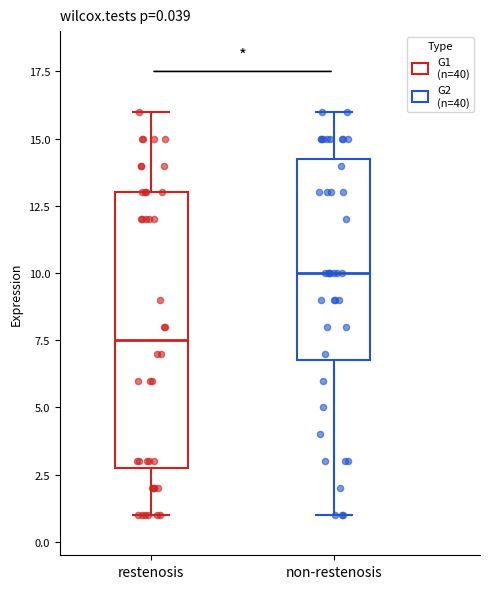

Which box is the tallest, from its lower edge to its upper edge?

restenosis